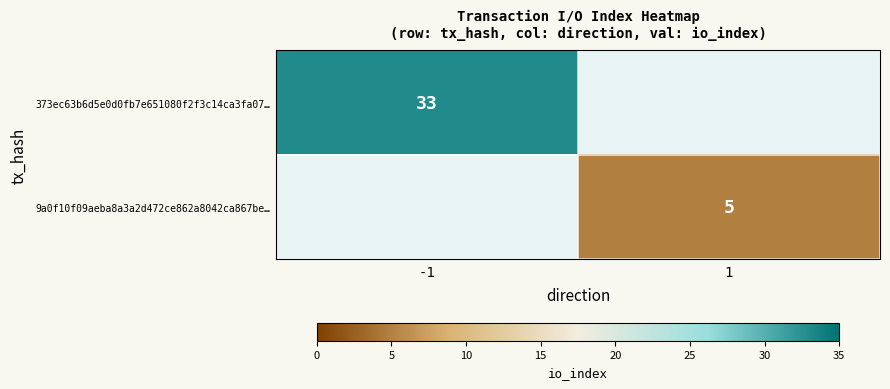

The value of 9a0f10f09aeba8a3a2d472ce862a8042ca867be… at 1 is 5. True or false?

True